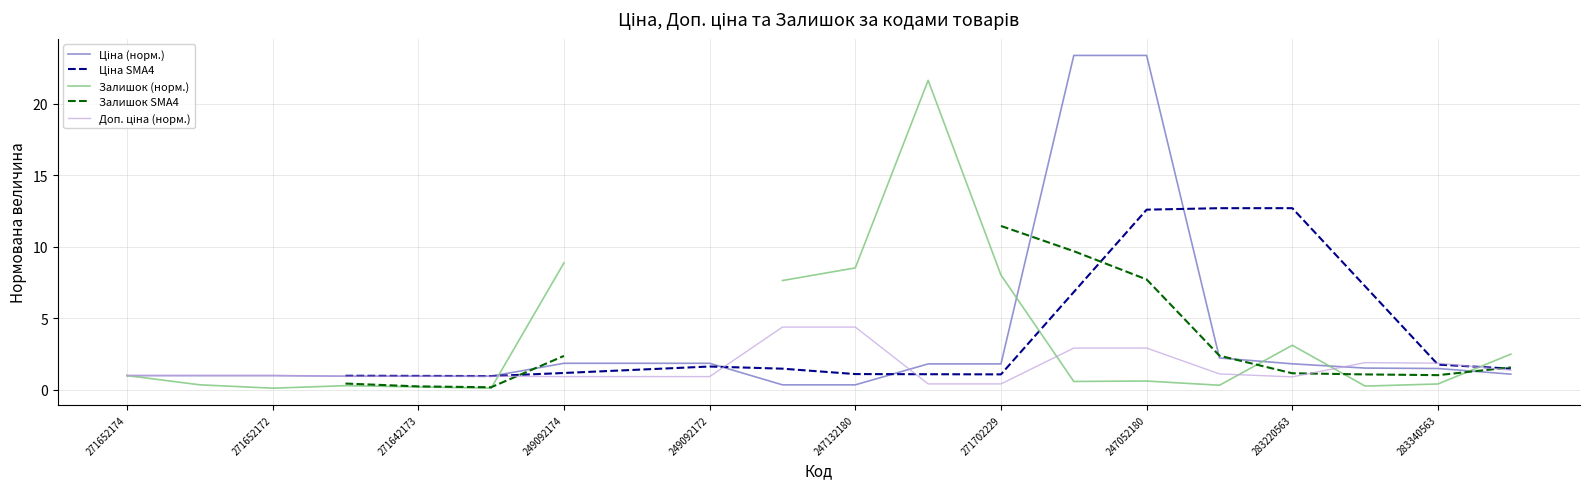

Which series ends up on top after the final intersection of Ціна SMA4 and Ціна (норм.)?

Ціна SMA4